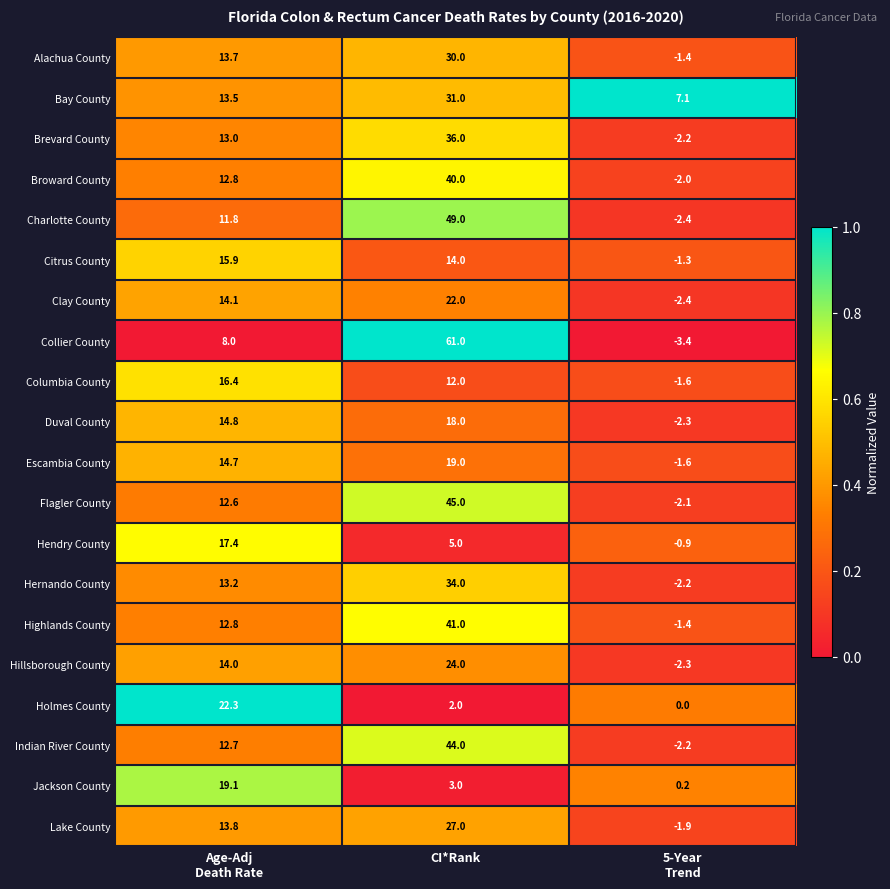

At which category is the sum across all series the highest?

CI*Rank